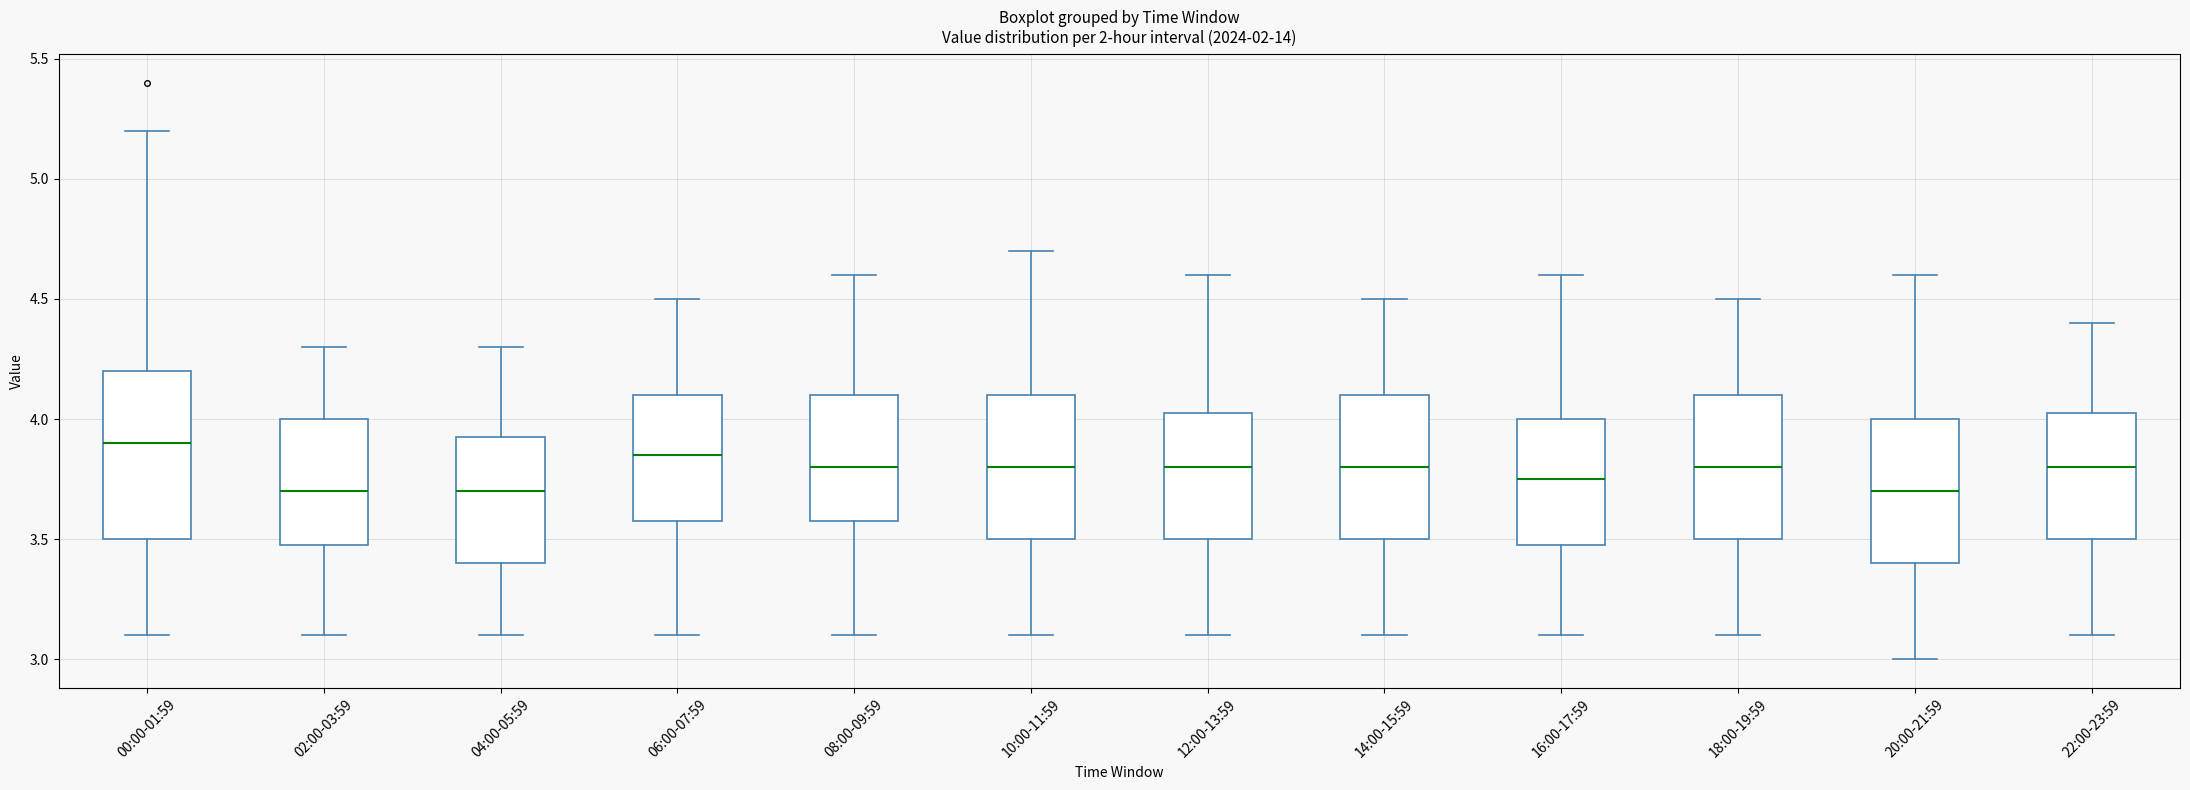

Which box is the tallest, from its lower edge to its upper edge?

00:00-01:59